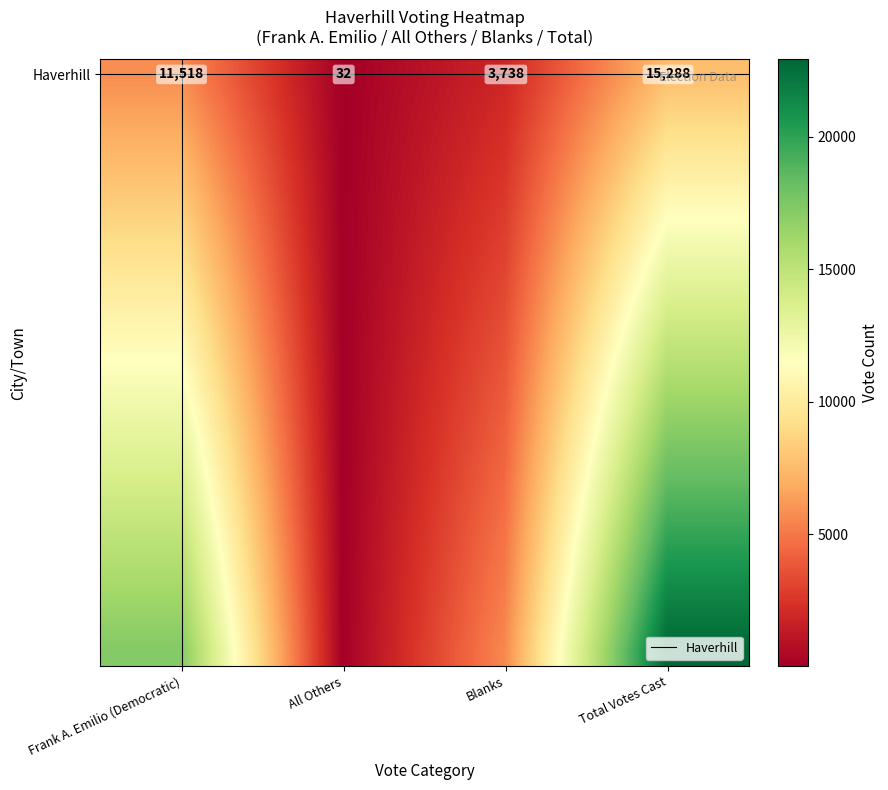

At which category does the chart reach its peak across all series?

Total Votes Cast